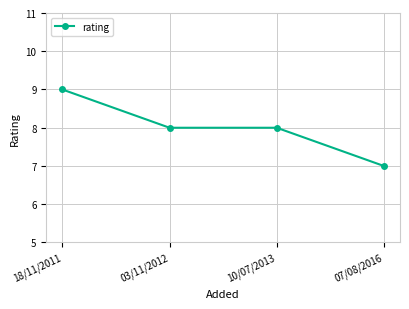

At which label does the data first exceed 8?

18/11/2011